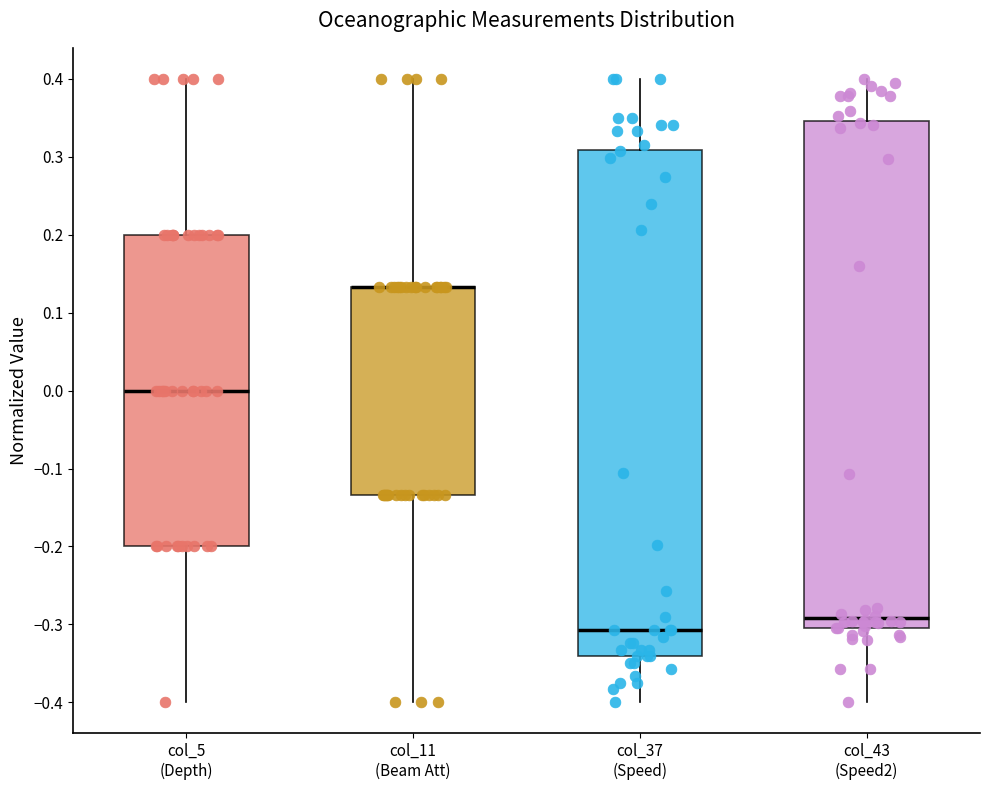

Where is the lower edge of the box for col_11 (Beam Att) on the y-axis? The values are not printed on the chart, so give them approximately, as read against the axis.

-0.13